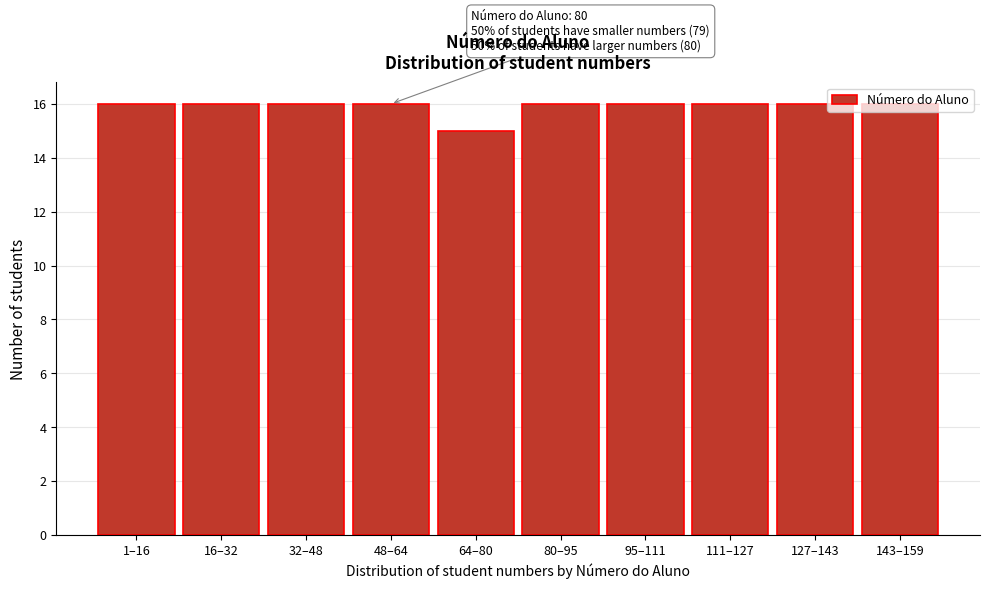

Is it true that the value at 111–127 is 16?

True